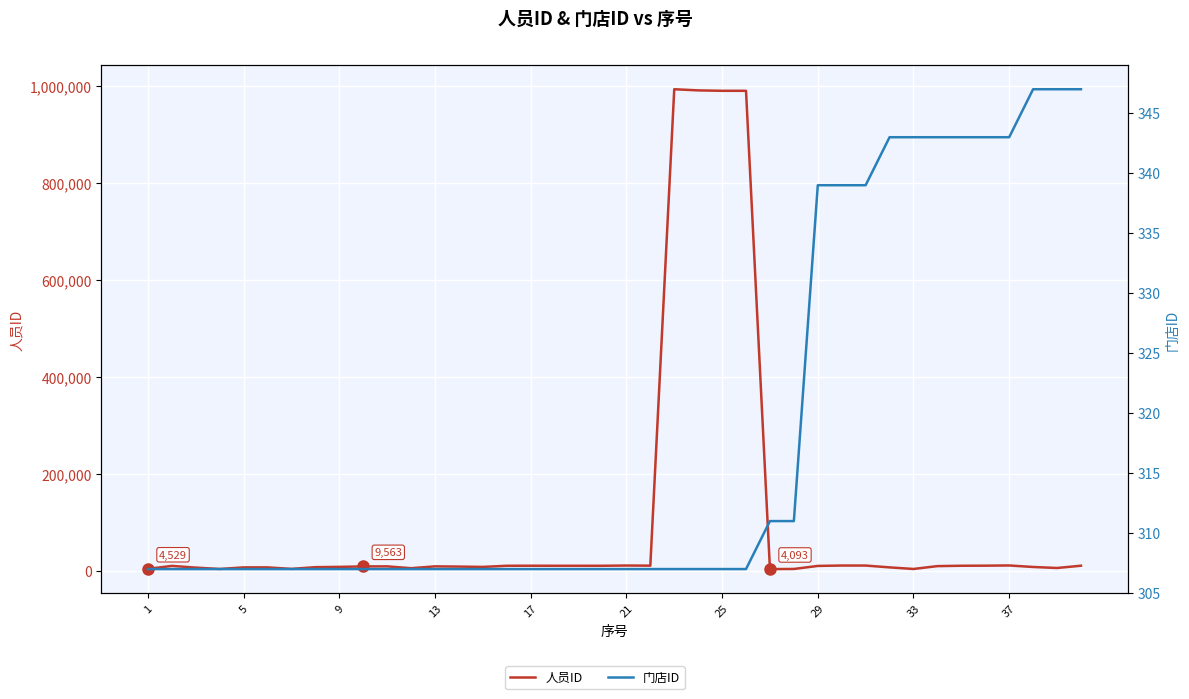

Which category has the lowest value across all series?

1